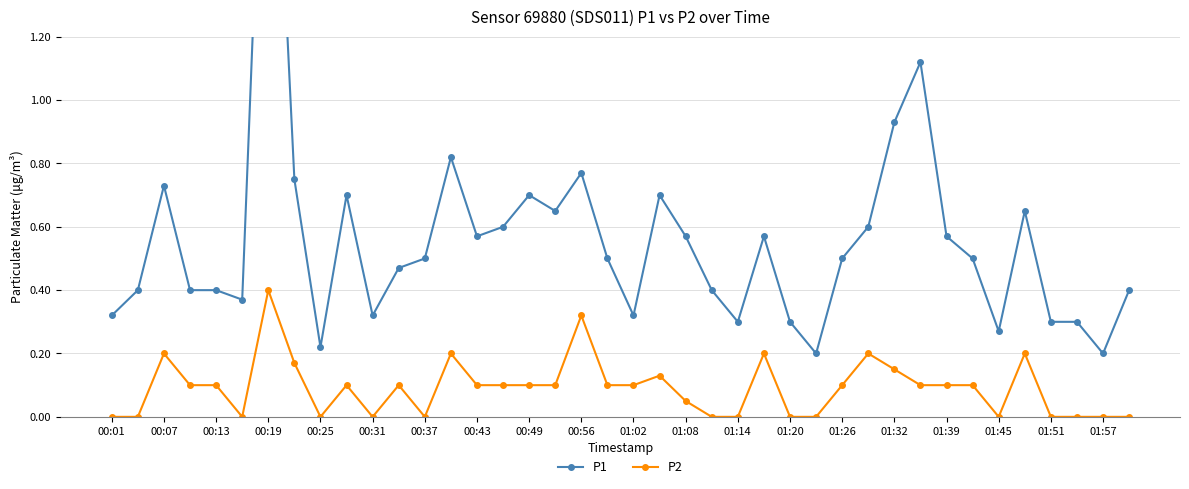

Reading right to left, transcribe all the data shown in this chart.

P1: 0.4	0.2	0.3	0.3	0.7	0.3	0.5	0.6	1.1	0.9	0.6	0.5	0.2	0.3	0.6	0.3	0.4	0.6	0.7	0.3	0.5	0.8	0.7	0.7	0.6	0.6	0.8	0.5	0.5	0.3	0.7	0.2	0.8	2.5	0.4	0.4	0.4	0.7	0.4	0.3
P2: 0.0	0.0	0.0	0.0	0.2	0.0	0.1	0.1	0.1	0.1	0.2	0.1	0.0	0.0	0.2	0.0	0.0	0.1	0.1	0.1	0.1	0.3	0.1	0.1	0.1	0.1	0.2	0.0	0.1	0.0	0.1	0.0	0.2	0.4	0.0	0.1	0.1	0.2	0.0	0.0